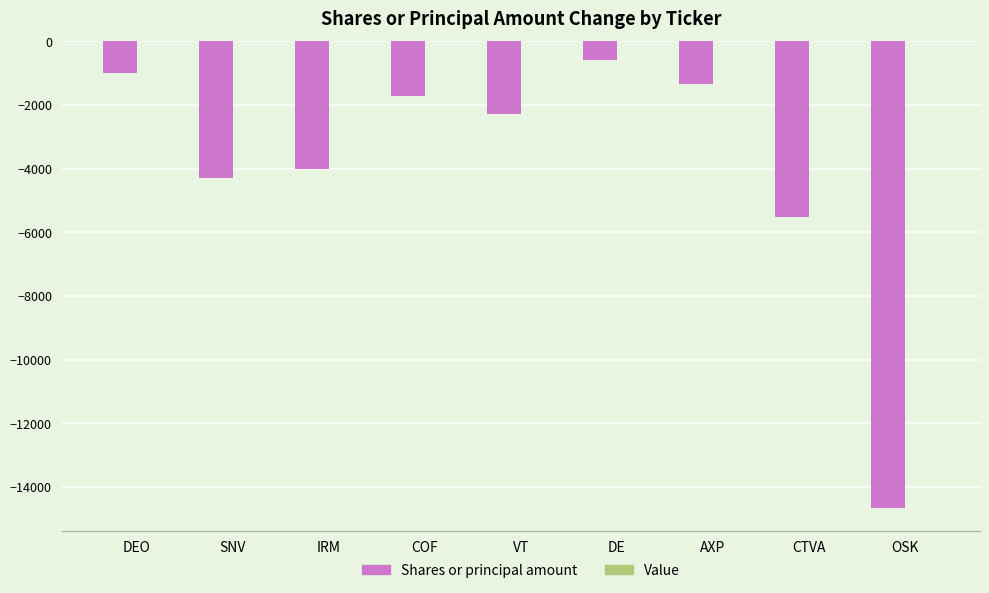

At which category does the chart reach its peak across all series?

DE